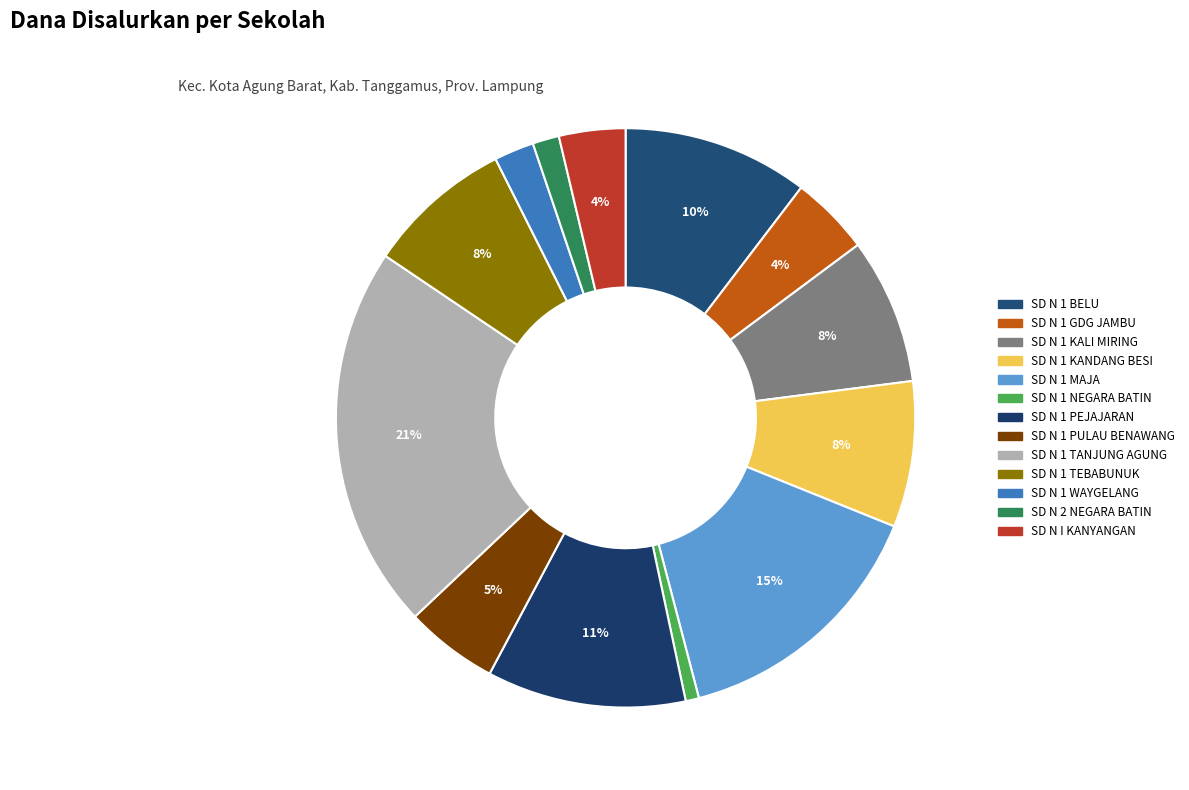

Is there a majority slice in this chart?

No